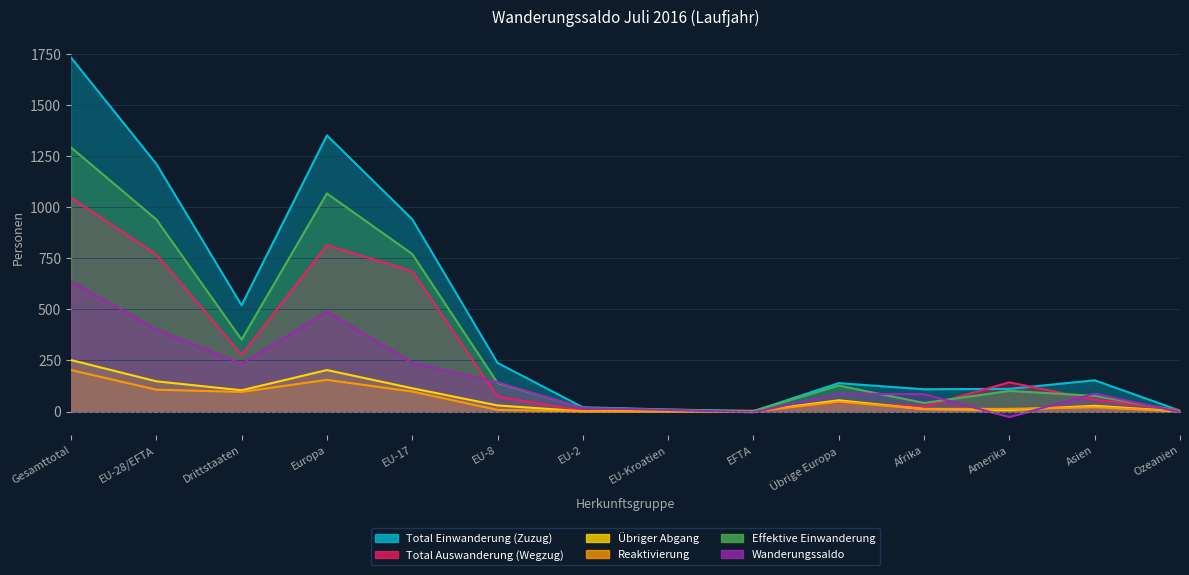

At which label does Übriger Abgang first exceed 30?

Gesamttotal